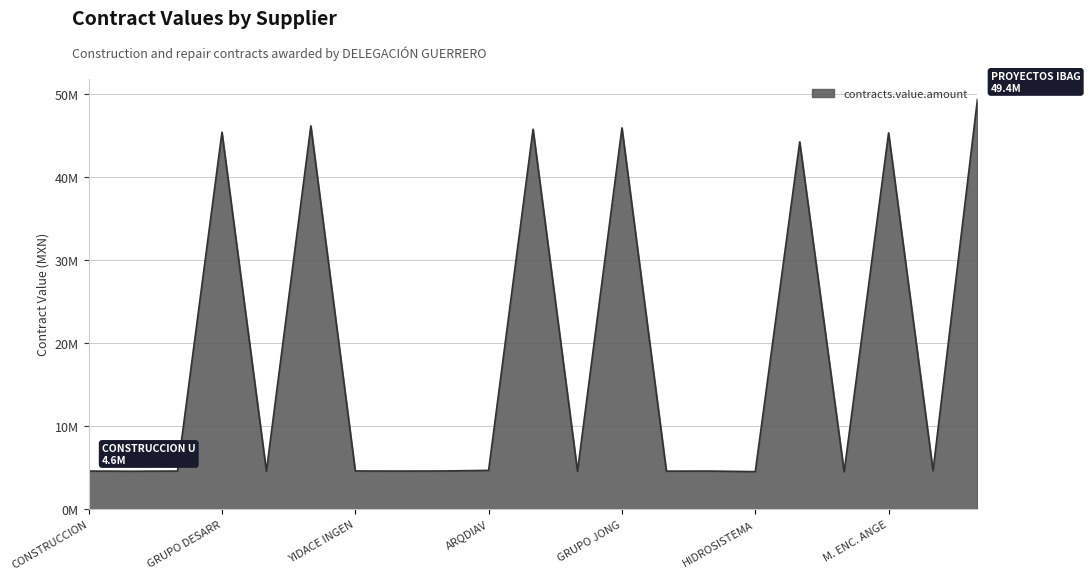

Does the chart display data point markers on the line(s)?

No